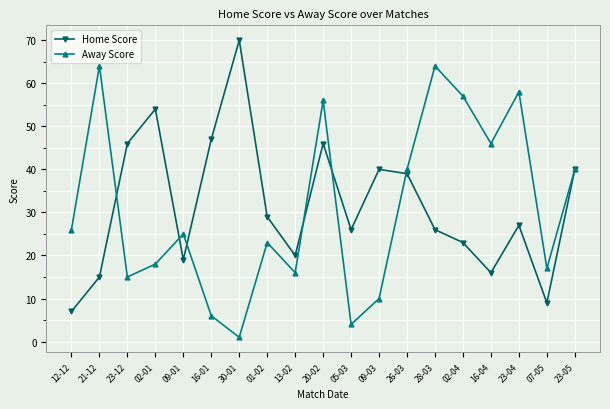

At which label does Home Score reach its minimum?

12-12